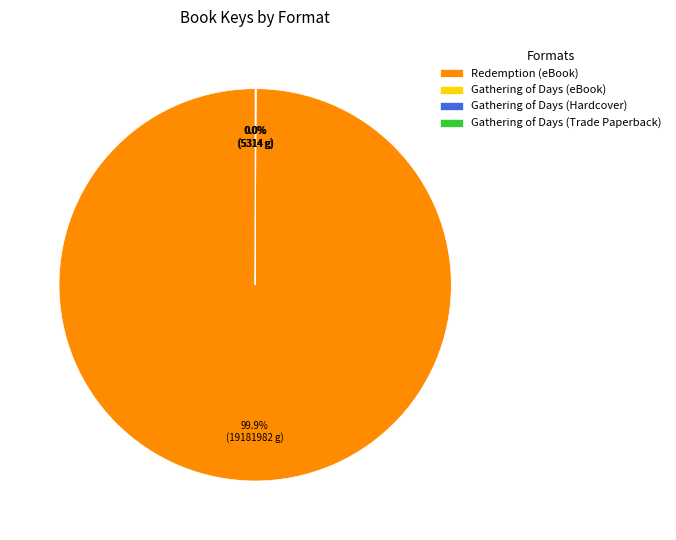

Which category accounts for the majority?

Redemption (eBook)